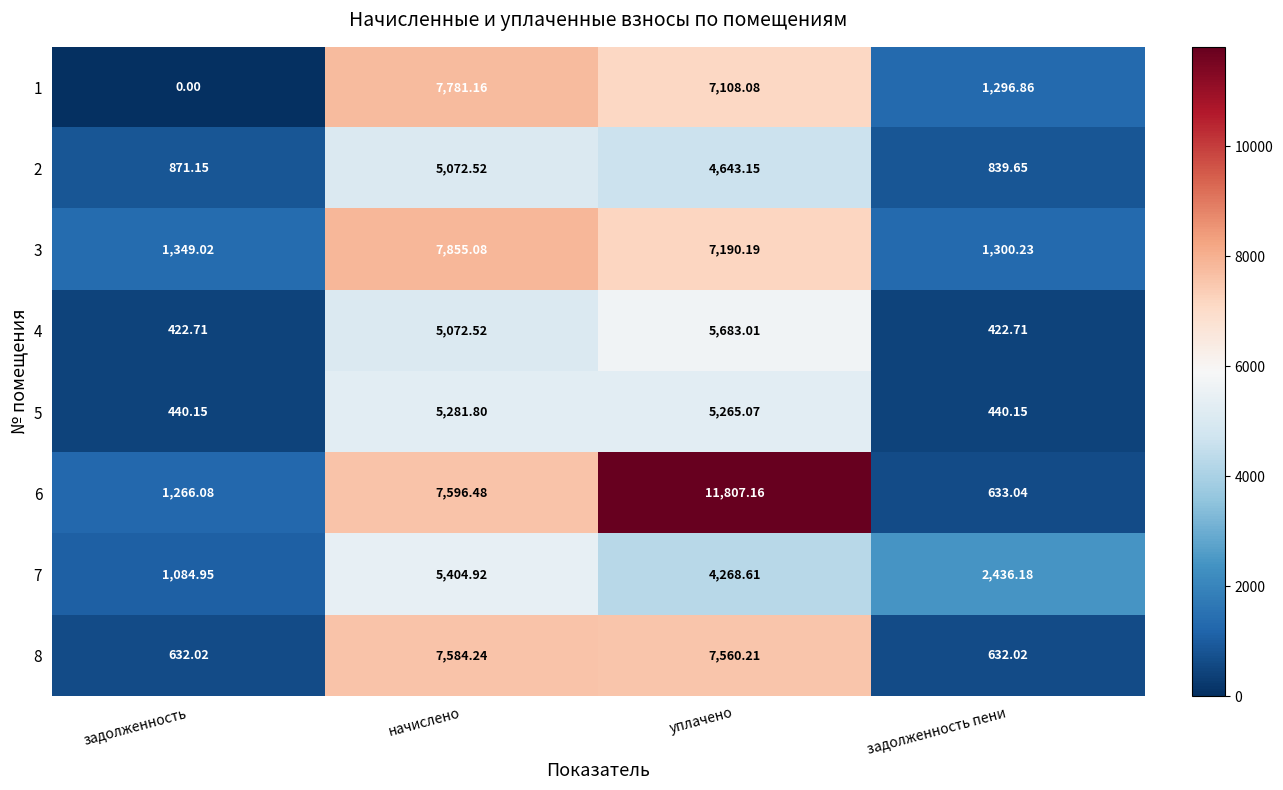

Rank the series by their maximum value, from lowest to highest.

2, 5, 7, 4, 8, 1, 3, 6